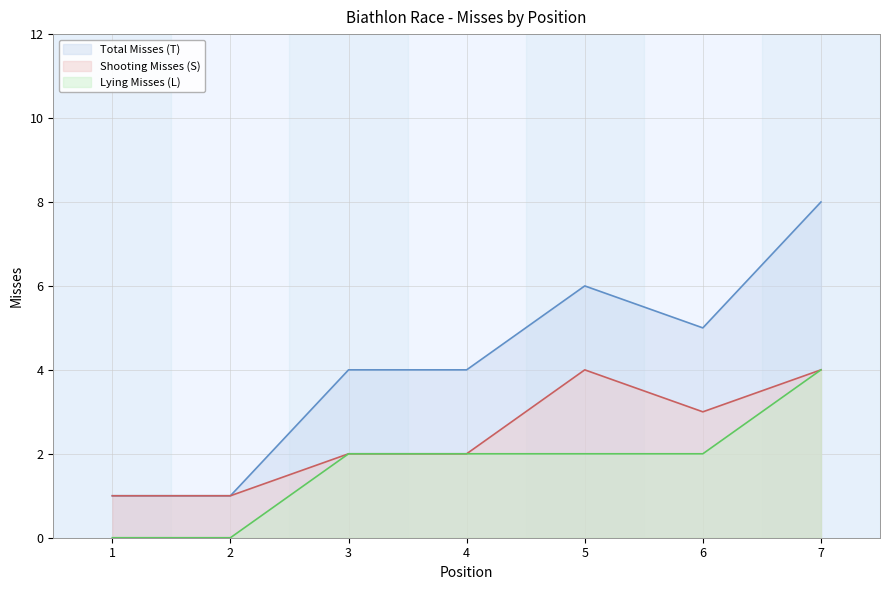

How many data points does each series have?

7